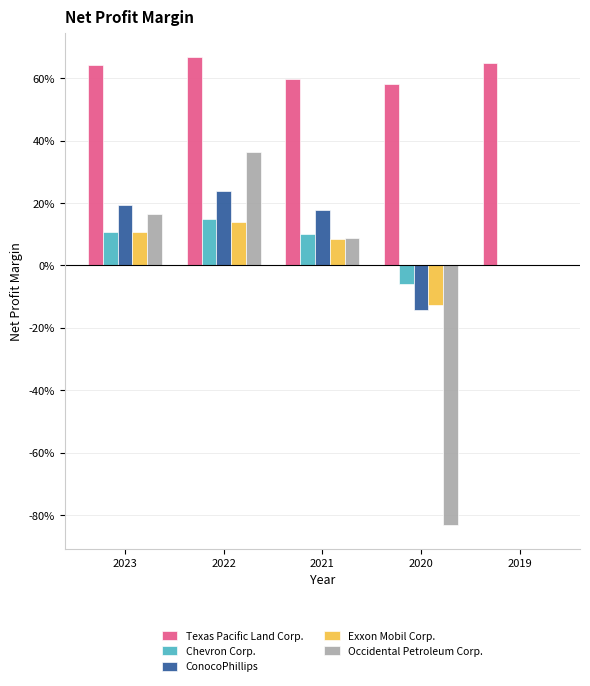

Which category has the highest value in the Occidental Petroleum Corp. series?

2022